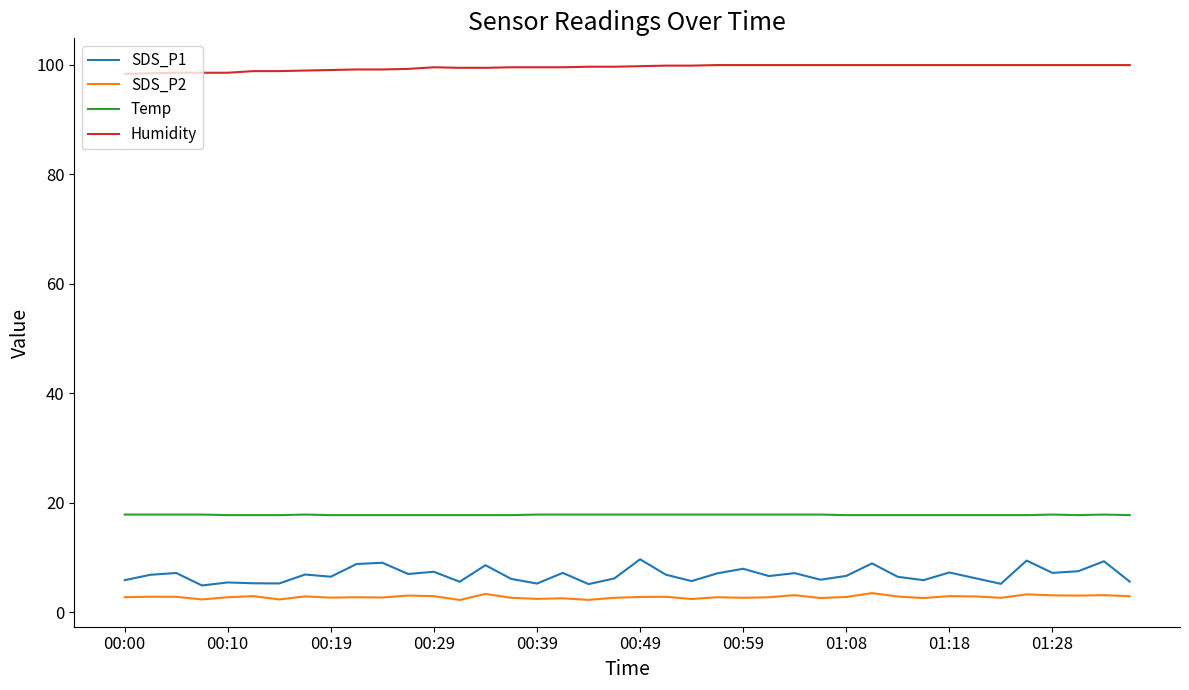

What is the maximum value for Temp?

17.8